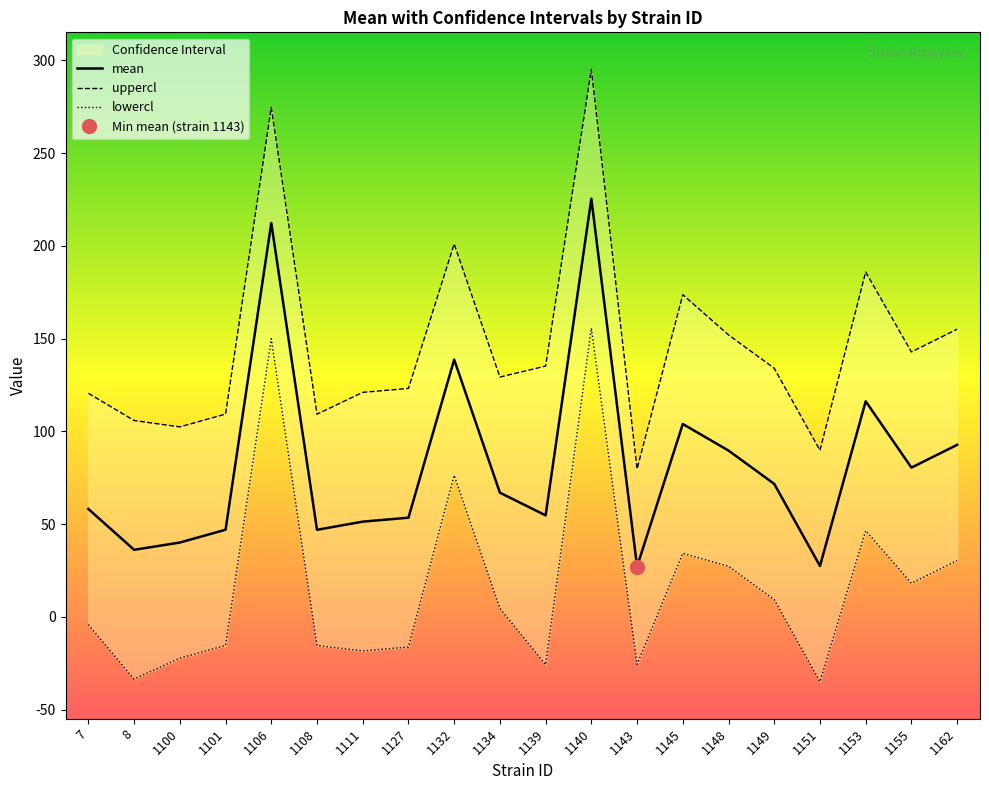

True or false: uppercl and lowercl cross at least once.

False